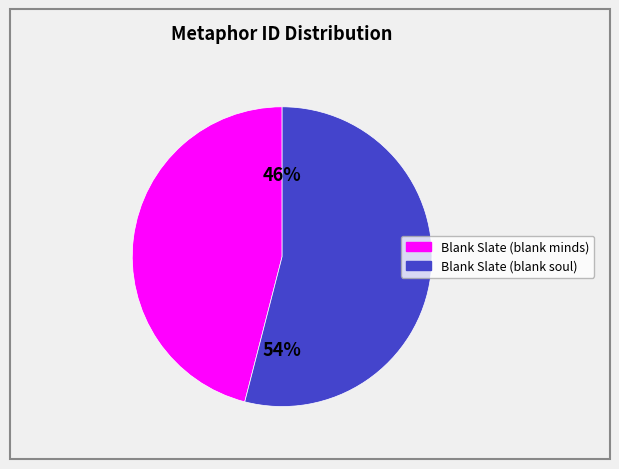

How many slices are in this pie chart?

2